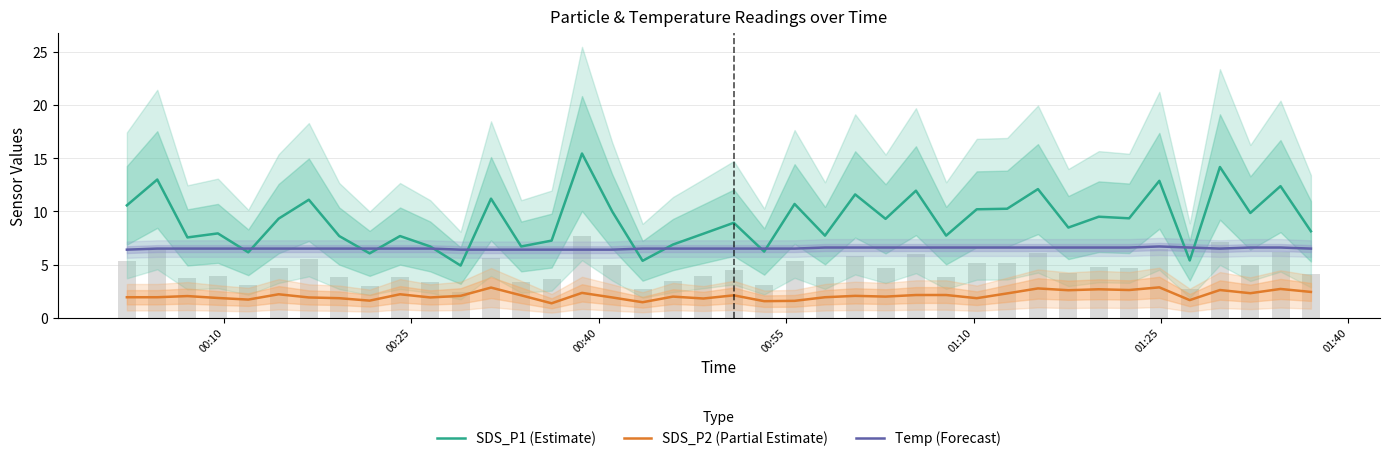

True or false: SDS_P2 (Partial Estimate) and SDS_P1 (Estimate) intersect in this chart.

False